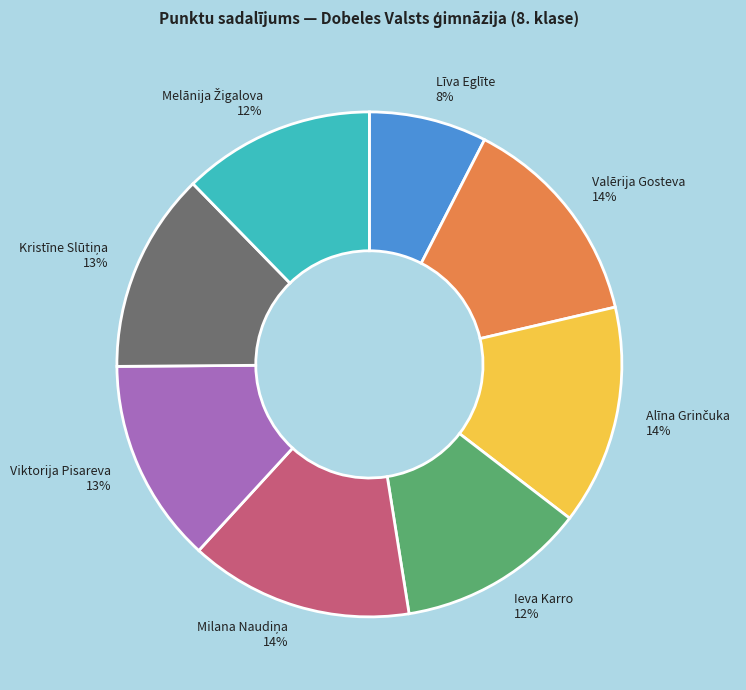

What is the ratio of the value at Ieva Karro to the value at Viktorija Pisareva?

0.9